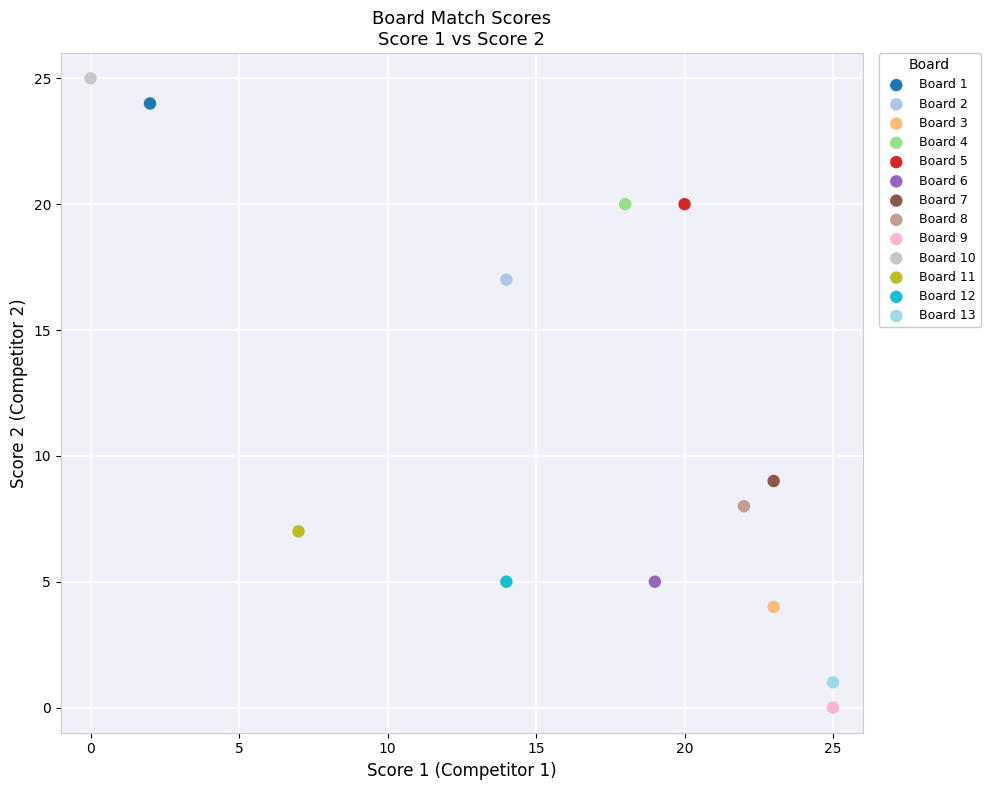

Which series contains the lowest Y value?

Board 9